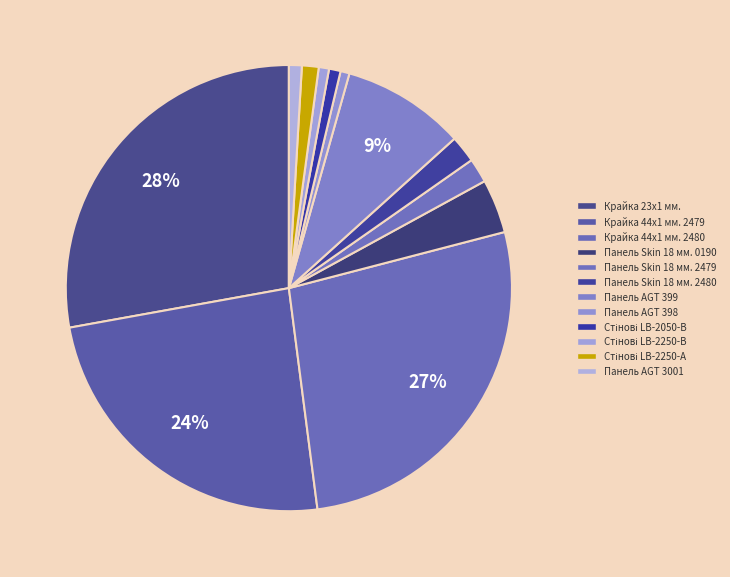

How many slices are in this pie chart?

12